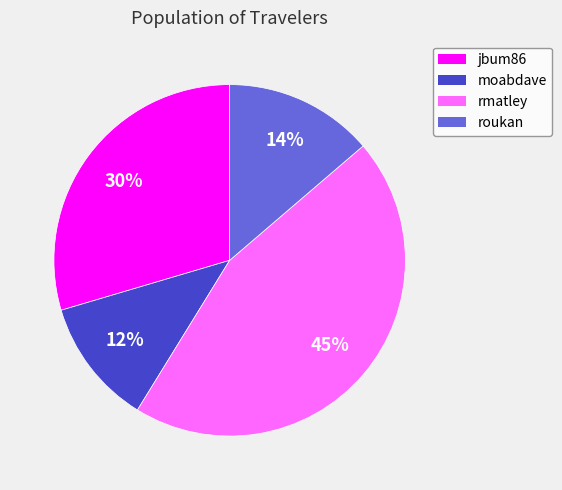

To the nearest percent, what is the difference between the largest and smallest slice percentages?

33%